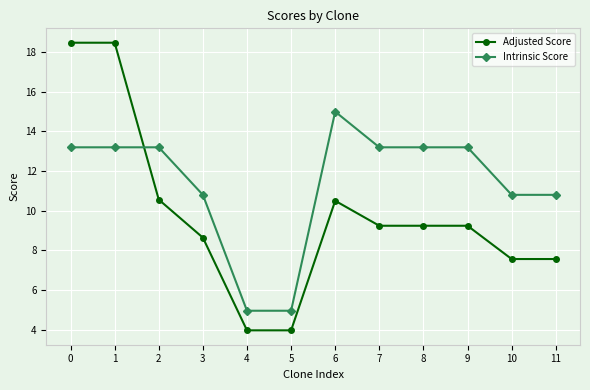

Rank the series by their average value, from highest to lowest.

Intrinsic Score, Adjusted Score